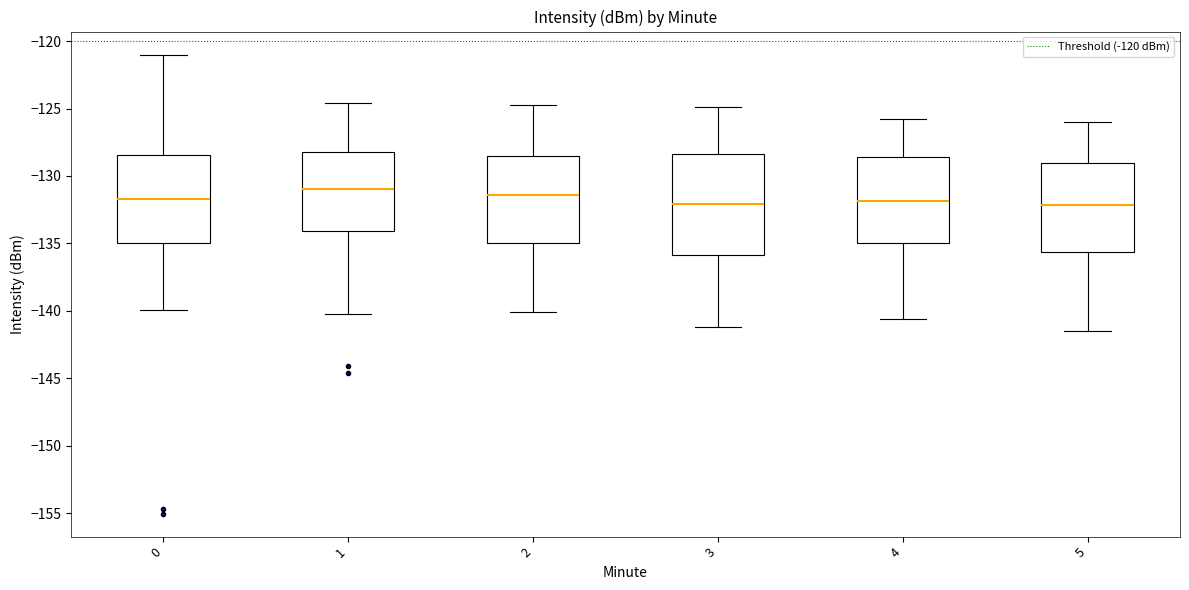

Where is the upper edge of the box at x = 2 on the y-axis? The values are not printed on the chart, so give them approximately, as read against the axis.

-128.5